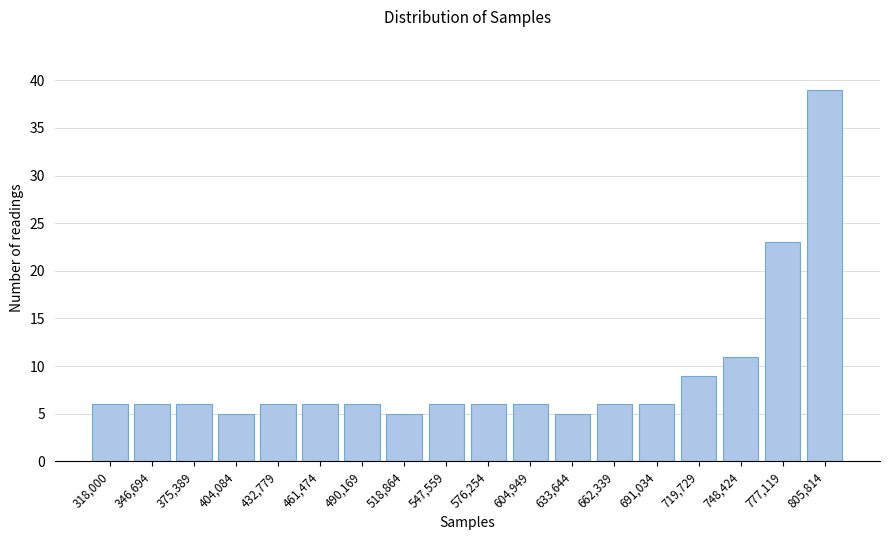

Reading right to left, transcribe all the data shown in this chart.

805,814=39	777,119=23	748,424=11	719,729=9	691,034=6	662,339=6	633,644=5	604,949=6	576,254=6	547,559=6	518,864=5	490,169=6	461,474=6	432,779=6	404,084=5	375,389=6	346,694=6	318,000=6